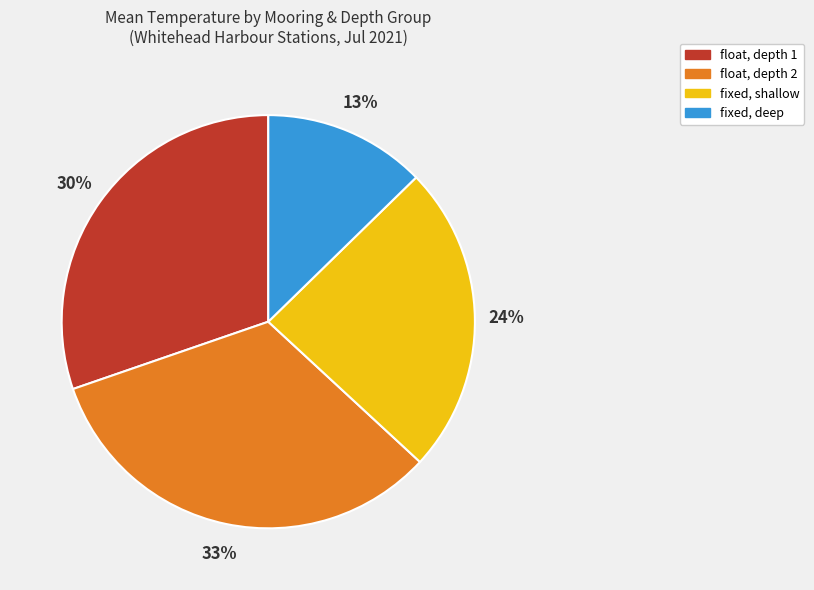

Is there a majority slice in this chart?

No